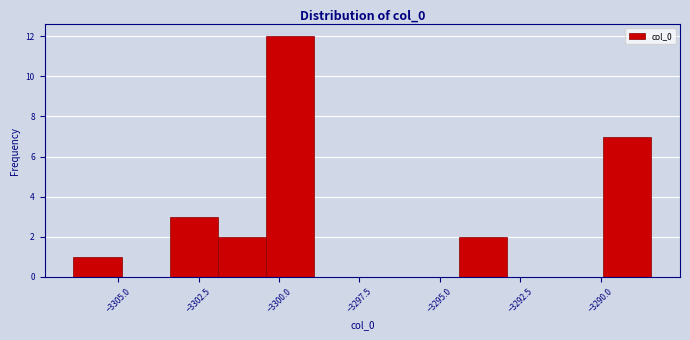

Around what value on the x-axis is the tallest bar? Give the approximate position of its centre, as read against the axis.

-3299.5